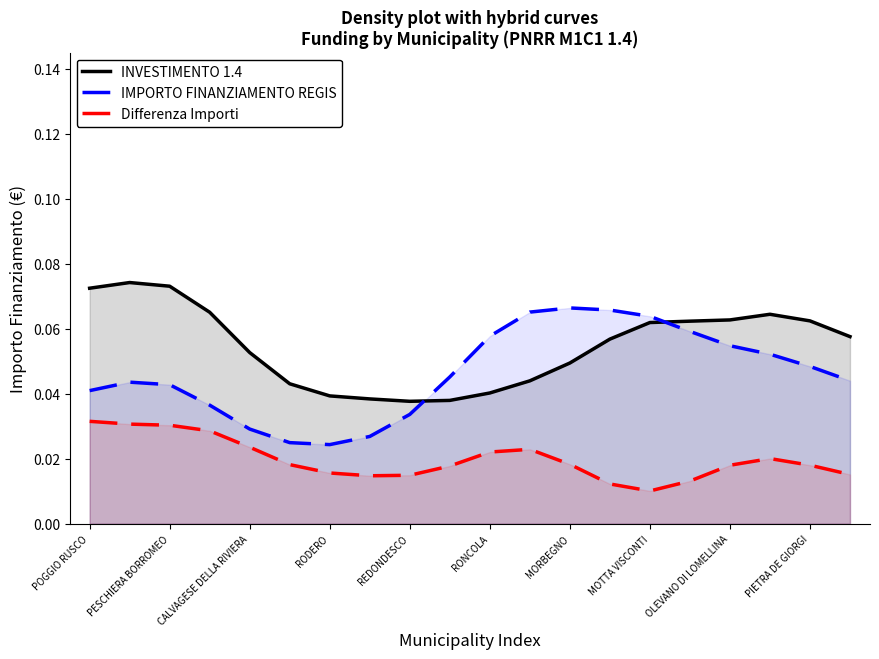

Which series has the largest total across all categories?

INVESTIMENTO 1.4